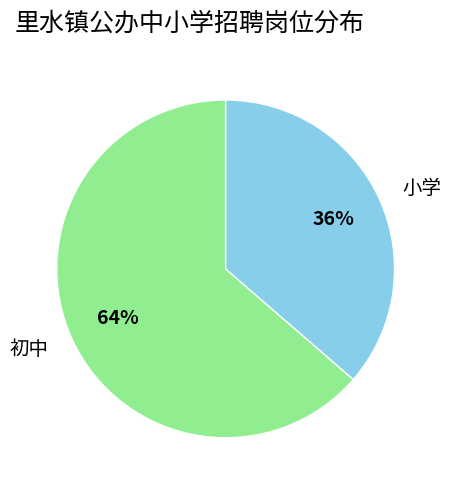

Which slice is the smallest?

小学